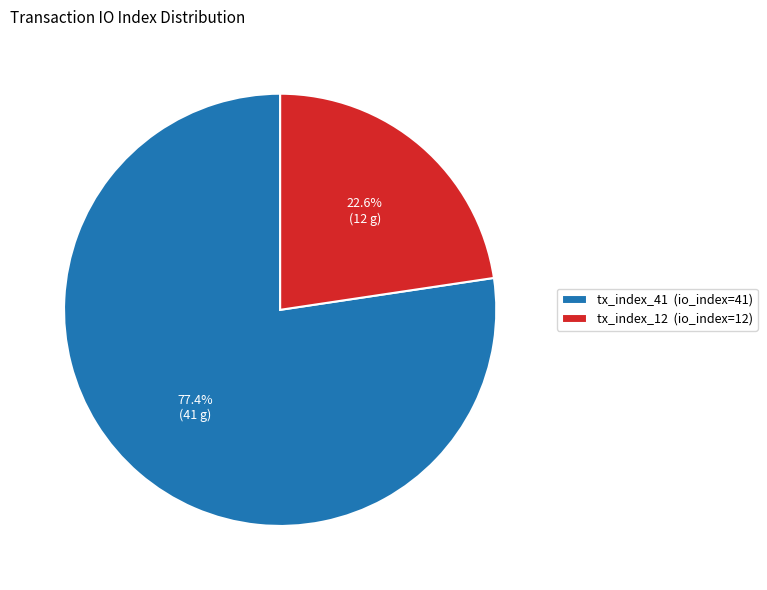

To the nearest percent, what percentage of the pie is tx_index_12?

23%